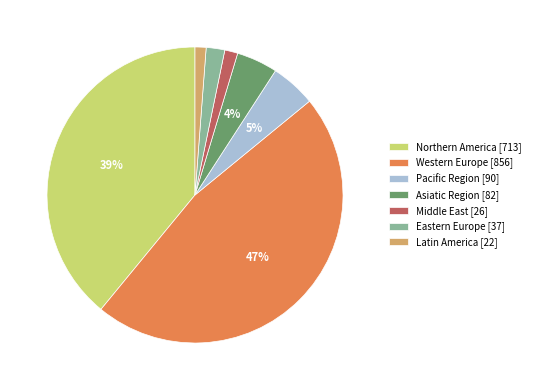

Between Asiatic Region and Middle East, which is larger?

Asiatic Region